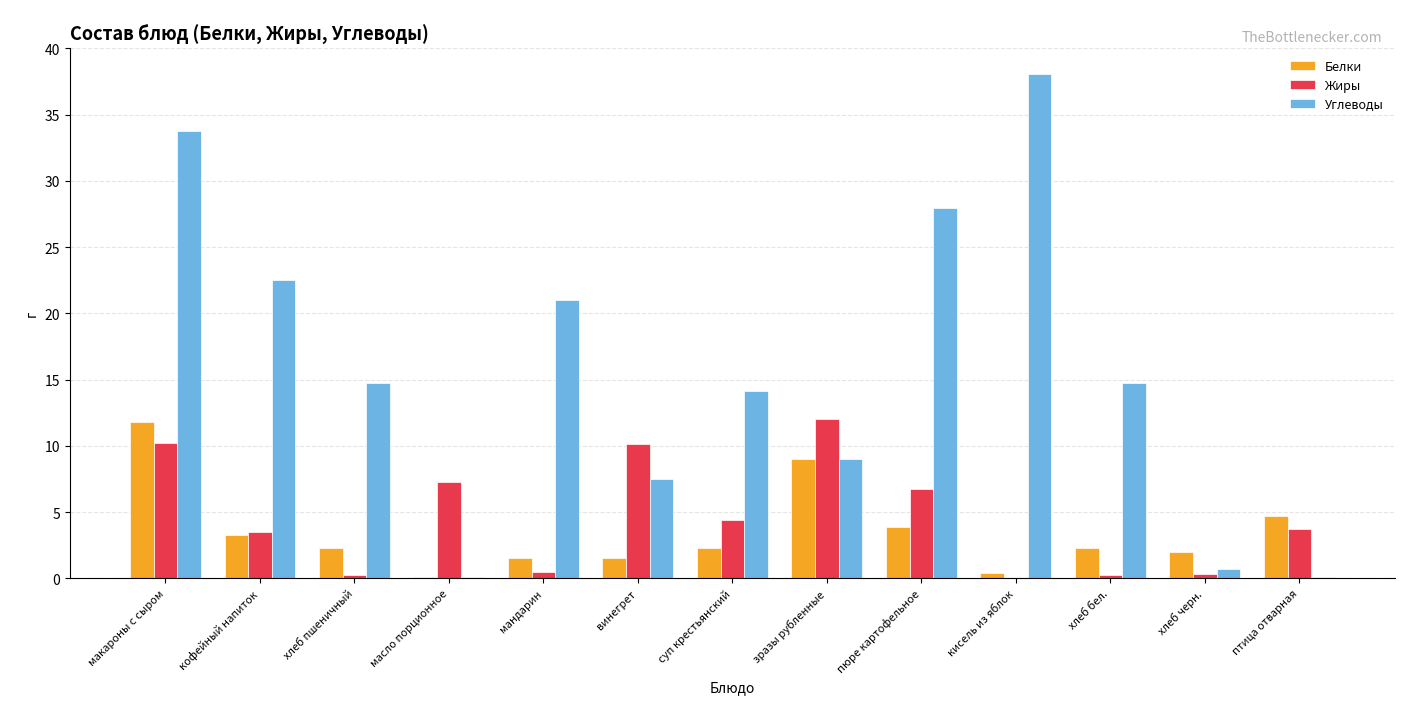

True or false: Белки has a value of 2.7 at макароны с сыром.

False